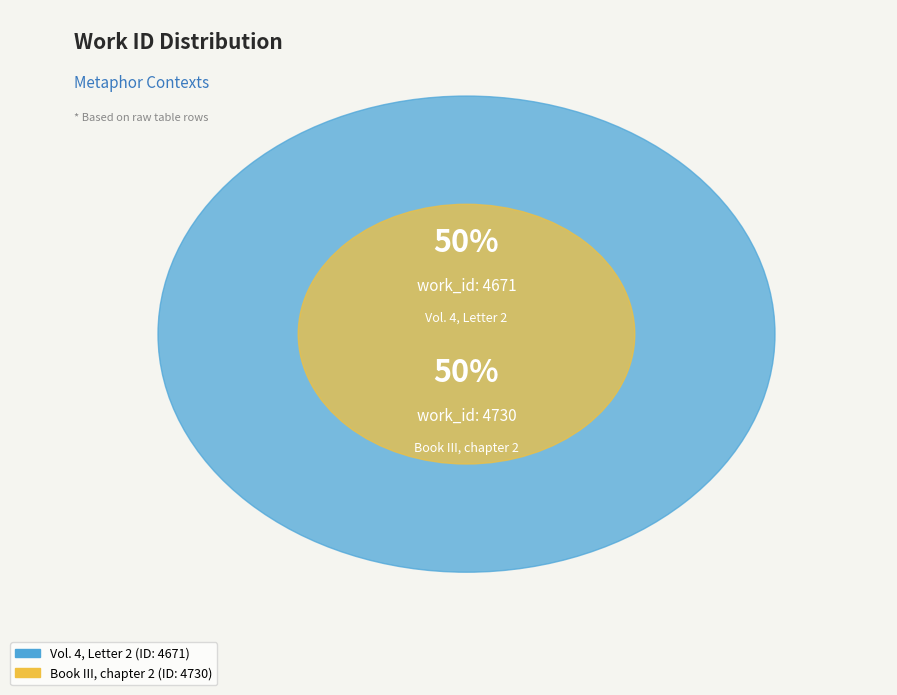

The Book III, chapter 2 slice represents 50% of the pie. True or false?

True